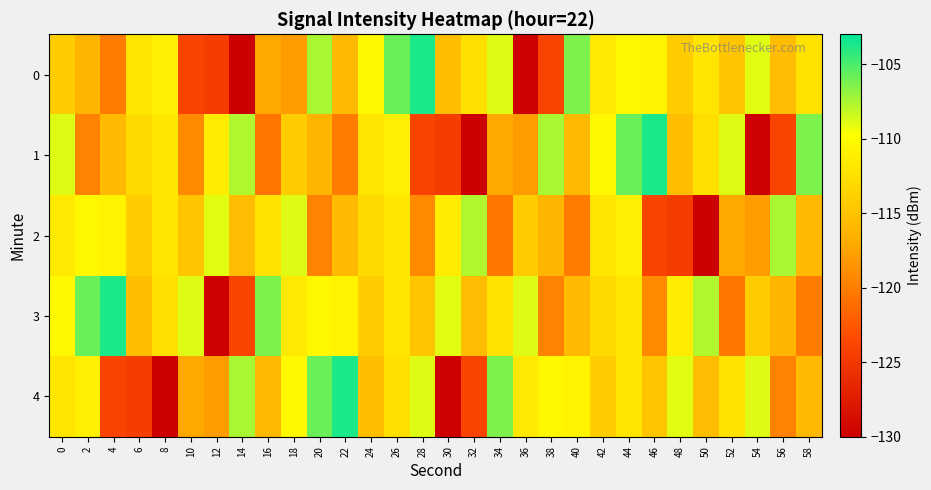

List the series in order of their peak value, highest first.

0, 1, 3, 4, 2